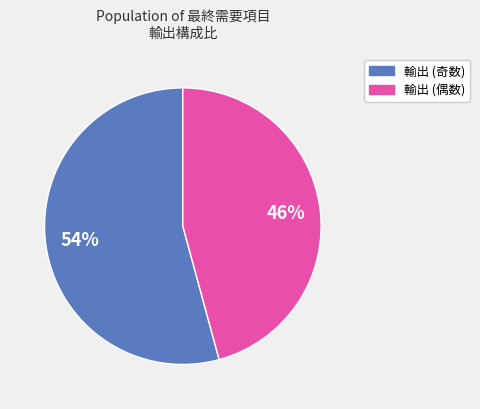

What percentage is the 輸出 (偶数) slice, to the nearest percent?

46%